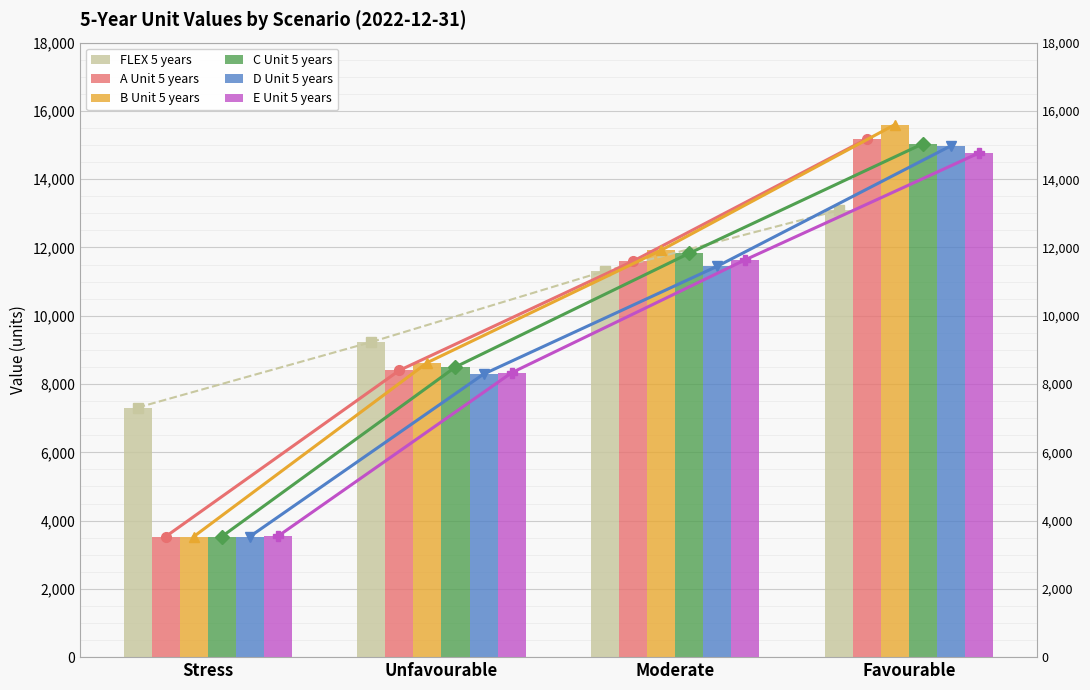

At how many categories does at least one series exceed 6904?

4